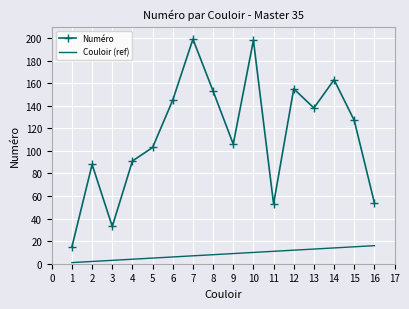

Is the value of Couloir (ref) at 10 greater than the value of Numéro at 11?

No